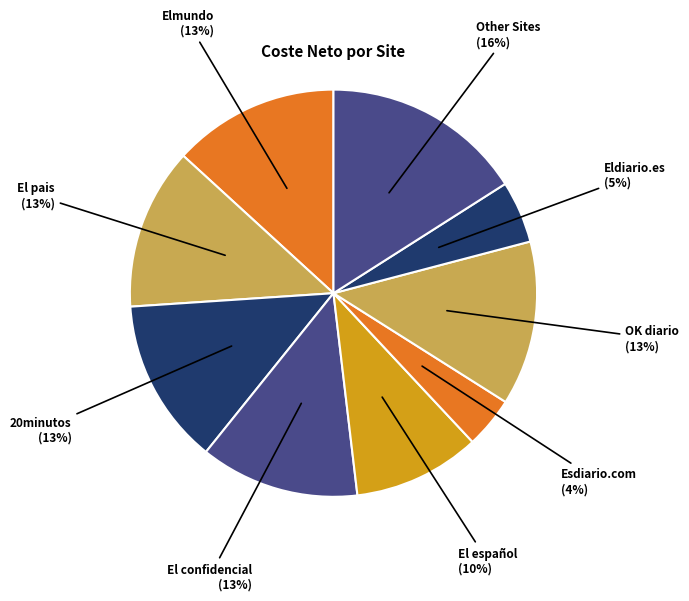

To the nearest percent, what percentage of the pie is Esdiario.com?

4%